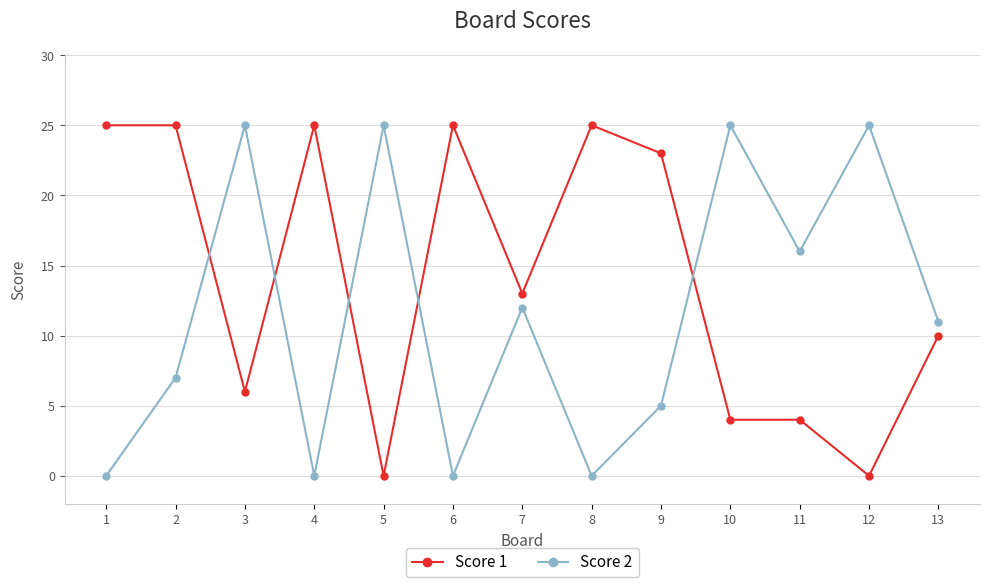

How many intersections are there between Score 1 and Score 2?

5